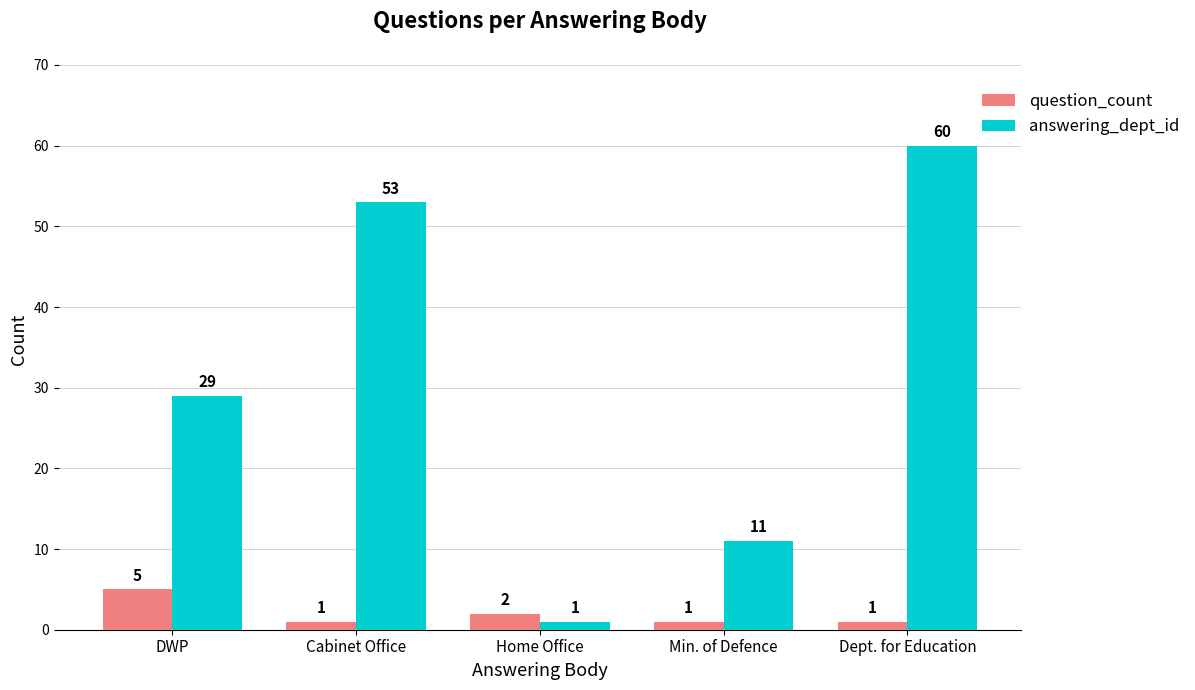

How many categories are shown in the chart?

5